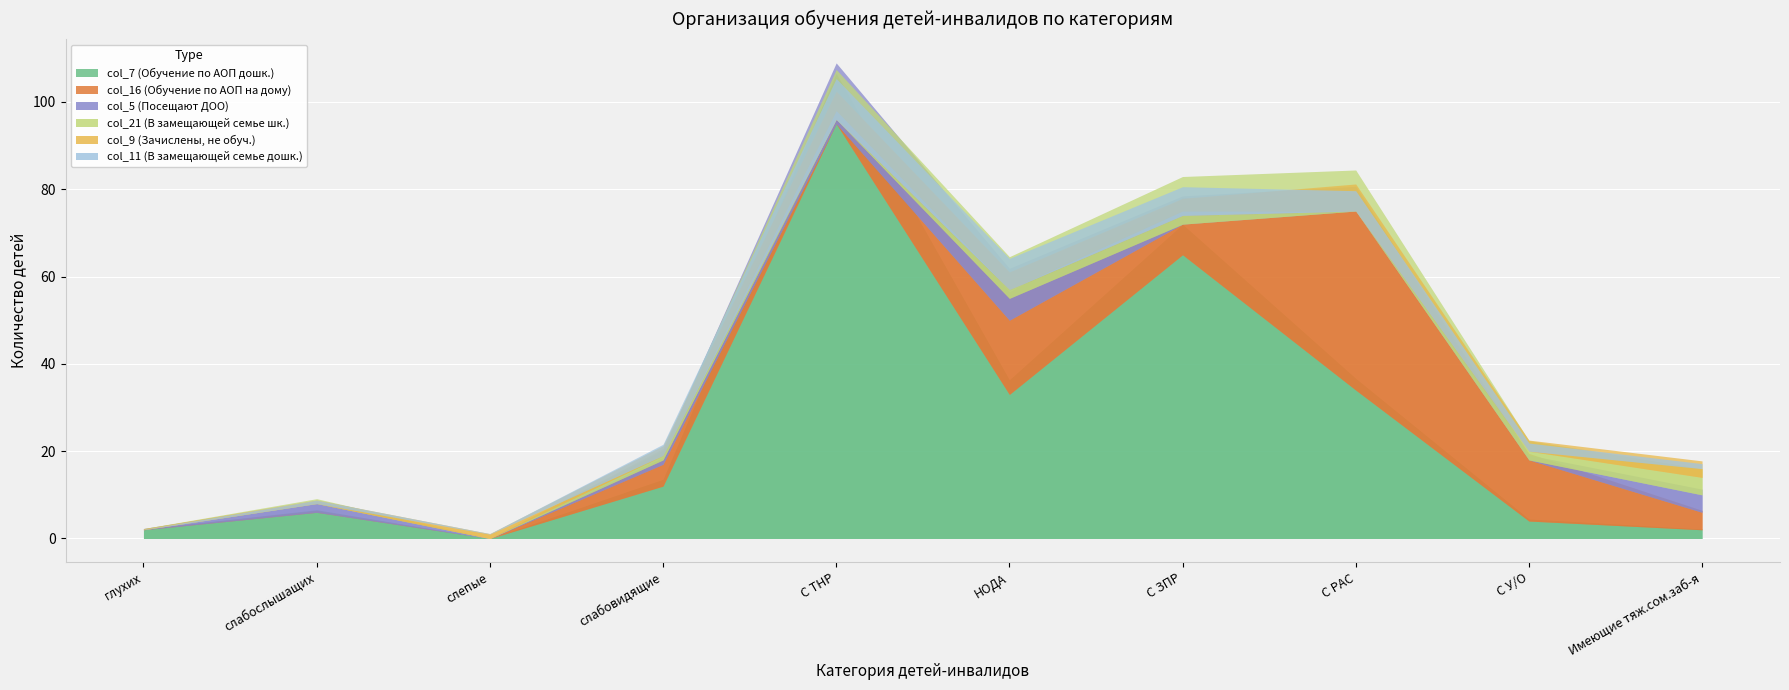

What are all the series names shown in the legend?

col_7 (Обучение по АОП дошк.), col_16 (Обучение по АОП на дому), col_5 (Посещают ДОО), col_21 (В замещающей семье шк.), col_9 (Зачислены, не обуч.), col_11 (В замещающей семье дошк.)